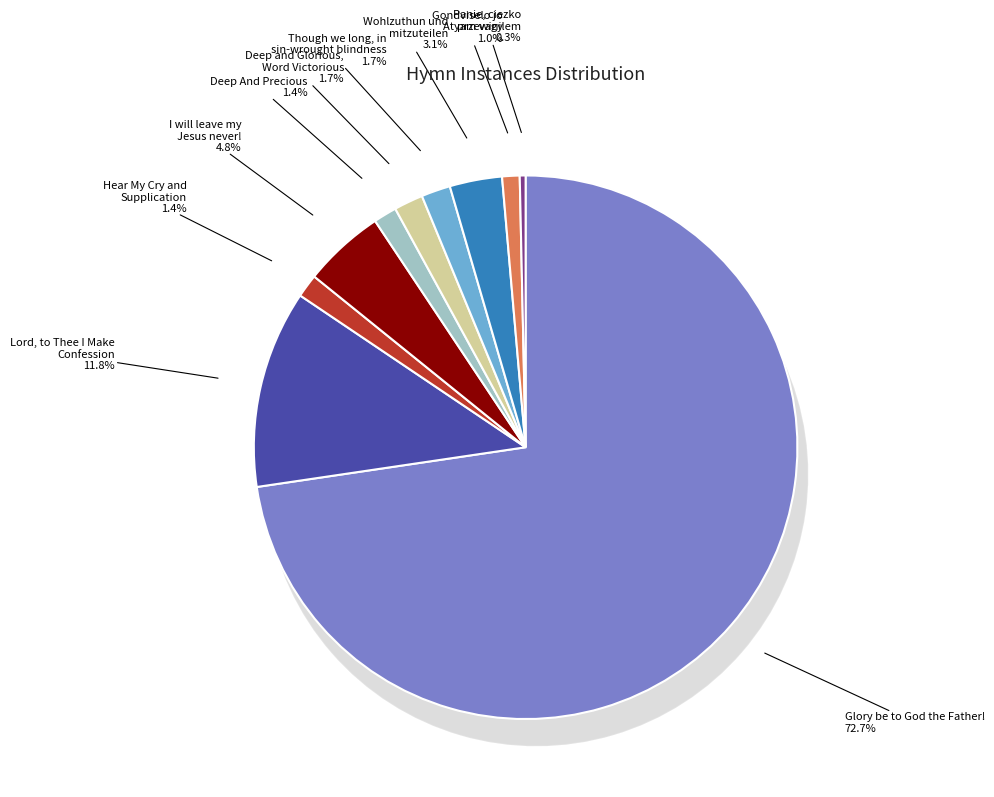

What percentage do Hear My Cry and Supplication and Wohlzuthun und mitzuteilen together represent?

4.5%